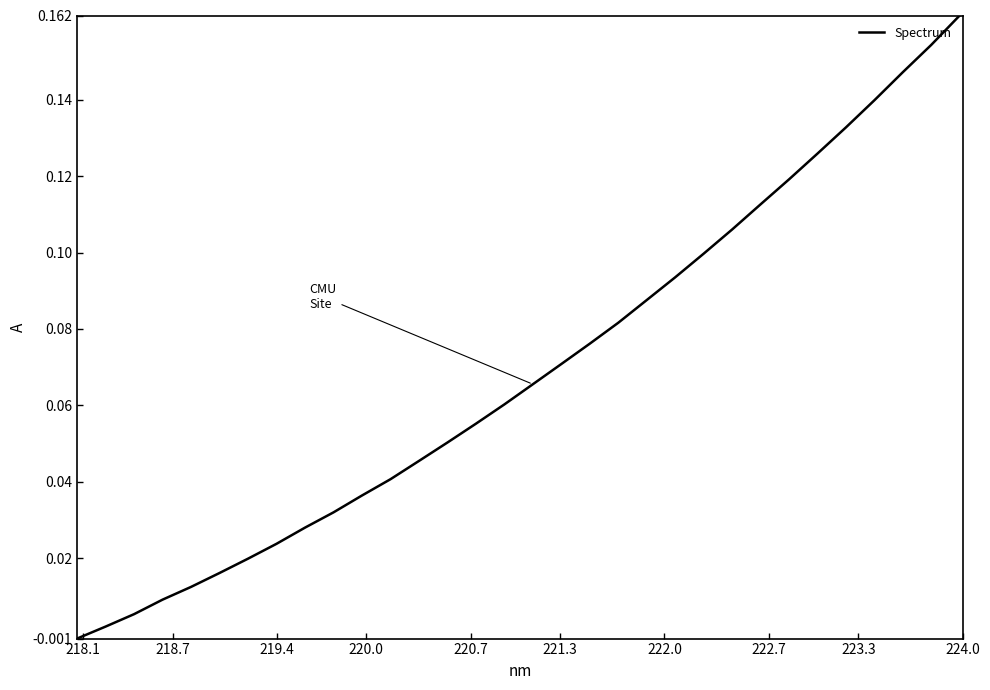

What is the label of the 3rd point from the left?

219.4